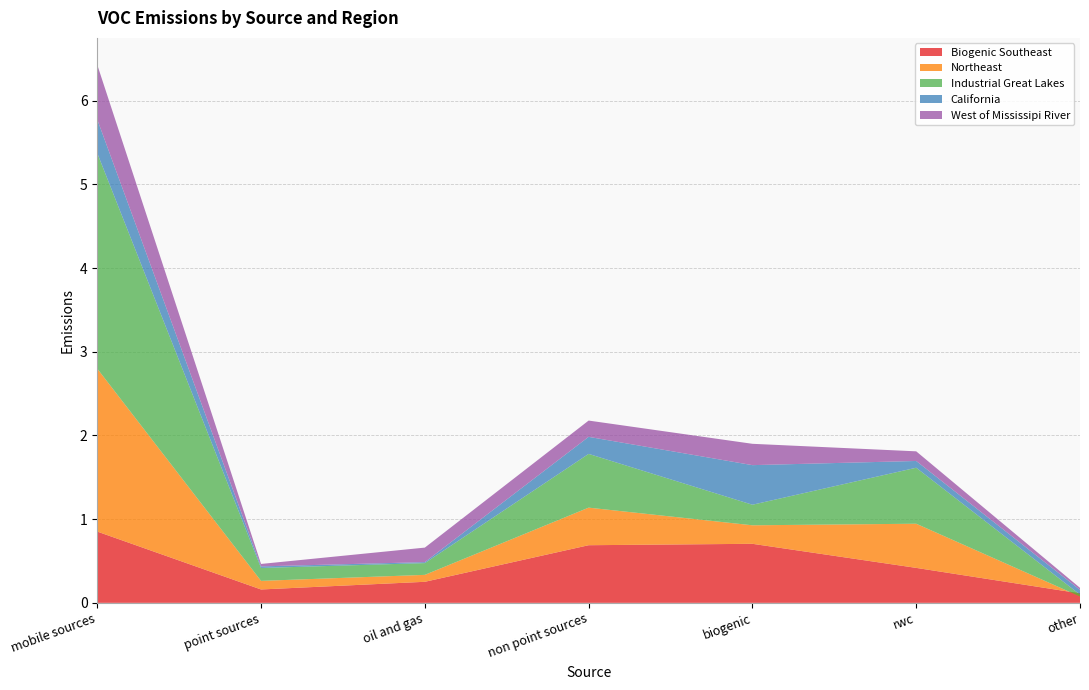

Reading left to right, extract all data points from this chart.

Biogenic Southeast: 0.9	0.2	0.3	0.7	0.7	0.4	0.1
Northeast: 1.9	0.1	0.1	0.4	0.2	0.5	-0.0
Industrial Great Lakes: 2.6	0.2	0.1	0.6	0.2	0.7	0.0
California: 0.4	0.0	0.0	0.2	0.5	0.1	0.1
West of Mississipi River: 0.7	0.0	0.2	0.2	0.3	0.1	0.0